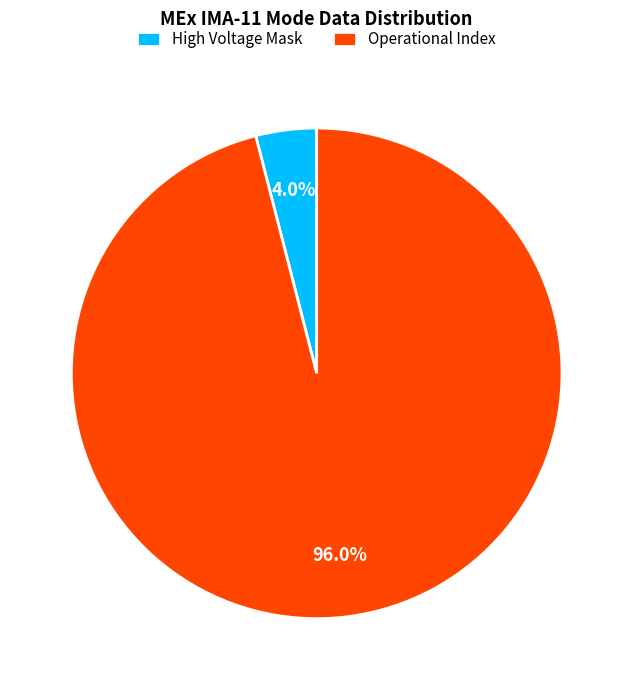

Which category has the biggest portion of the pie?

Operational Index